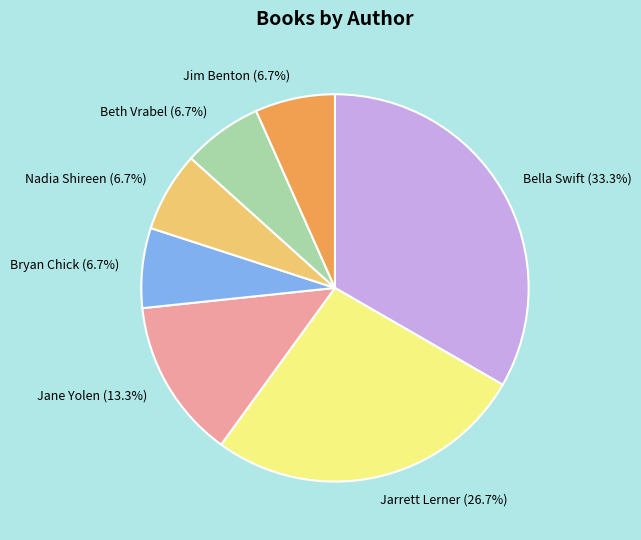

What is the largest slice in the pie chart?

Bella Swift (33.3%)